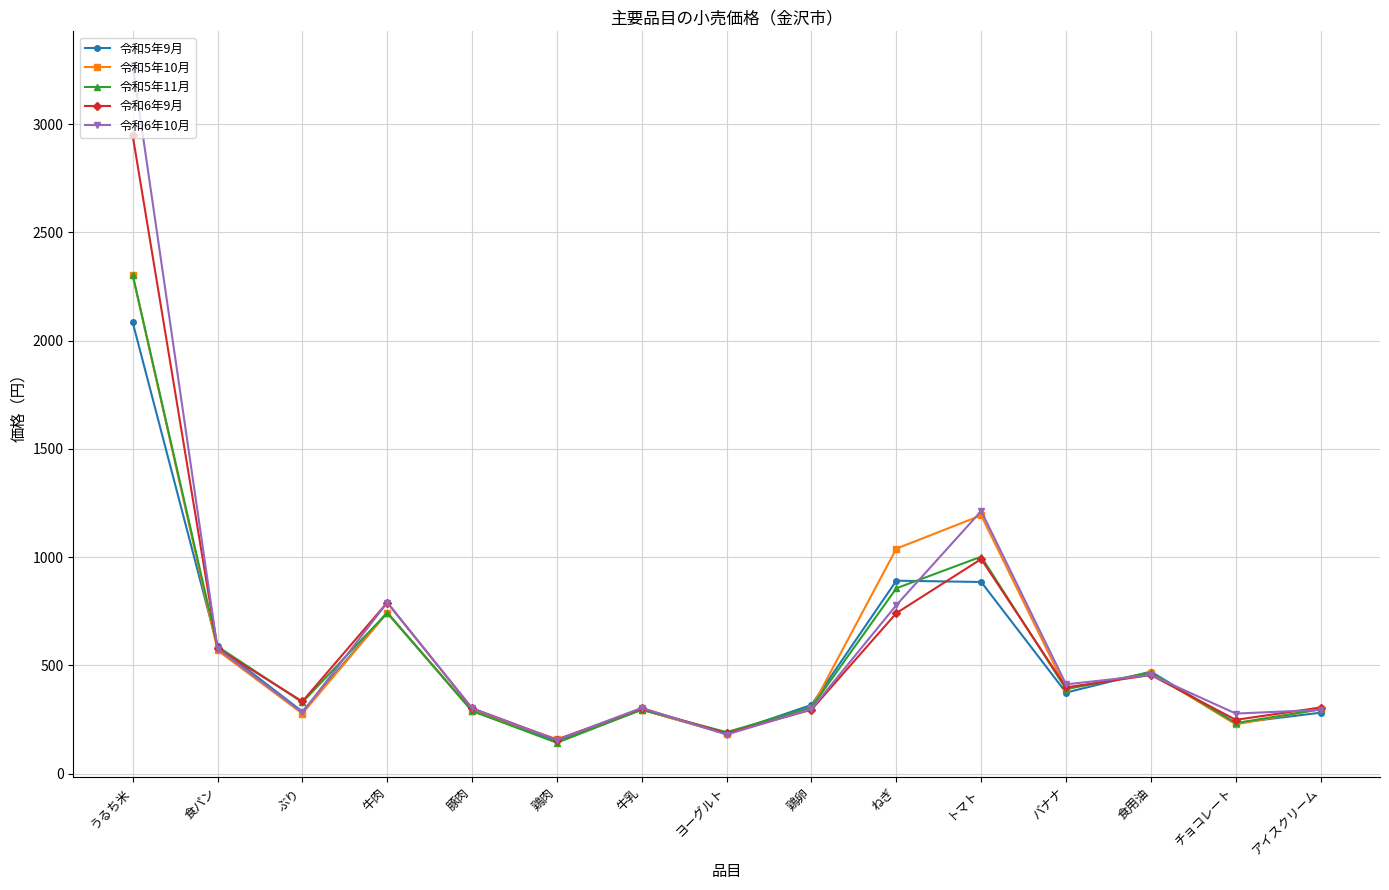

What is the label of the 14th point from the left?

チョコレート